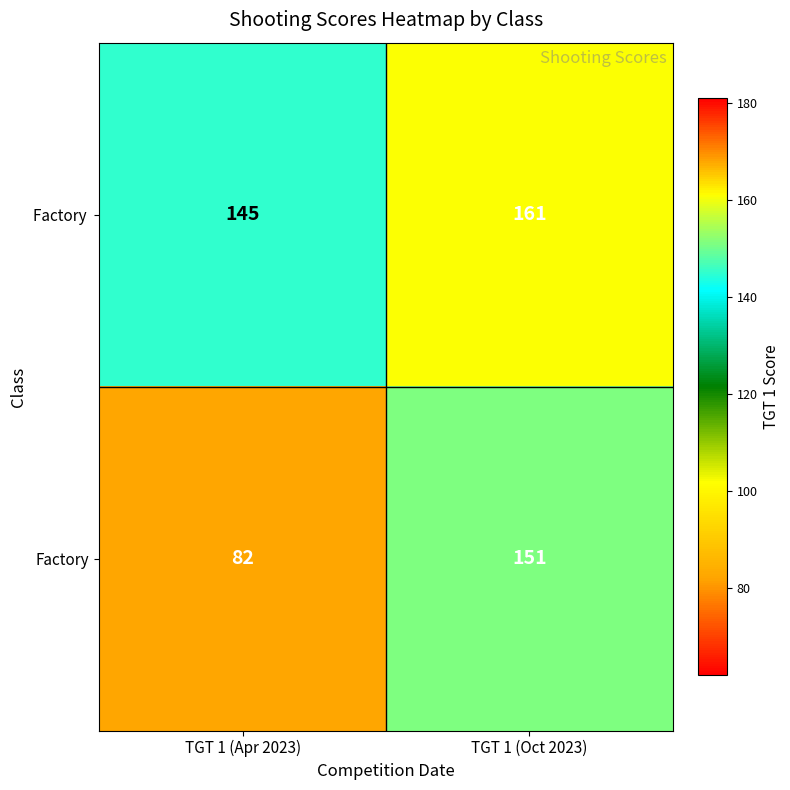

At which category is the sum across all series the highest?

TGT 1 (Oct 2023)